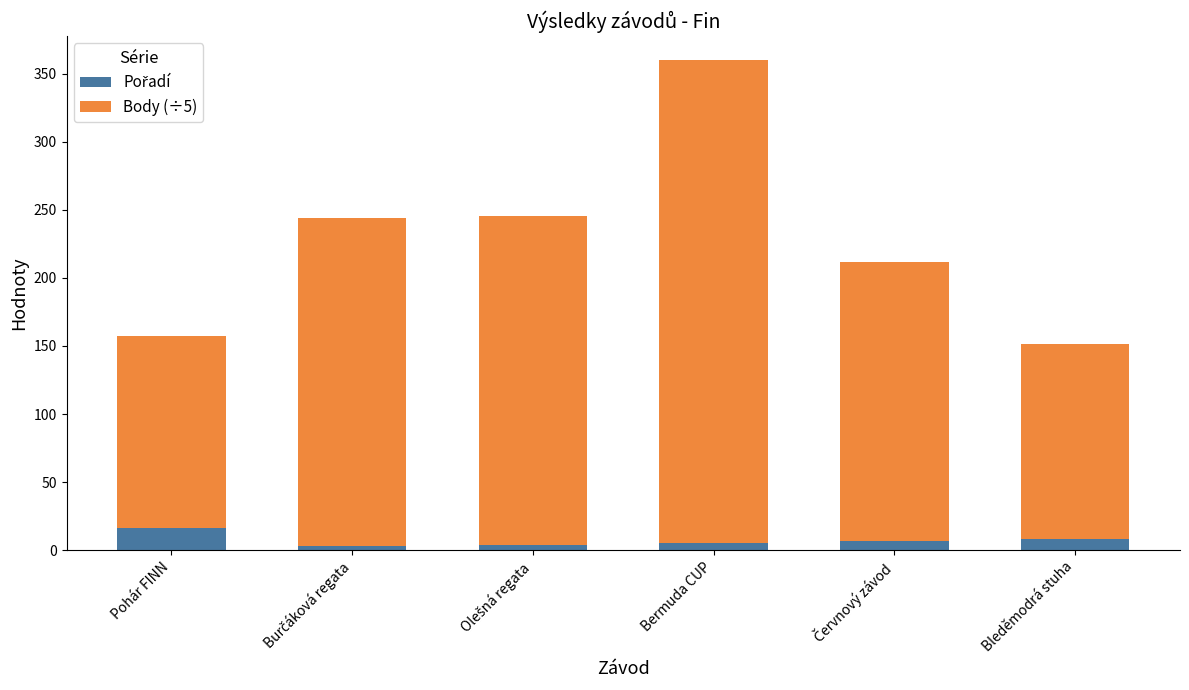

At which category is the sum across all series the highest?

Bermuda CUP